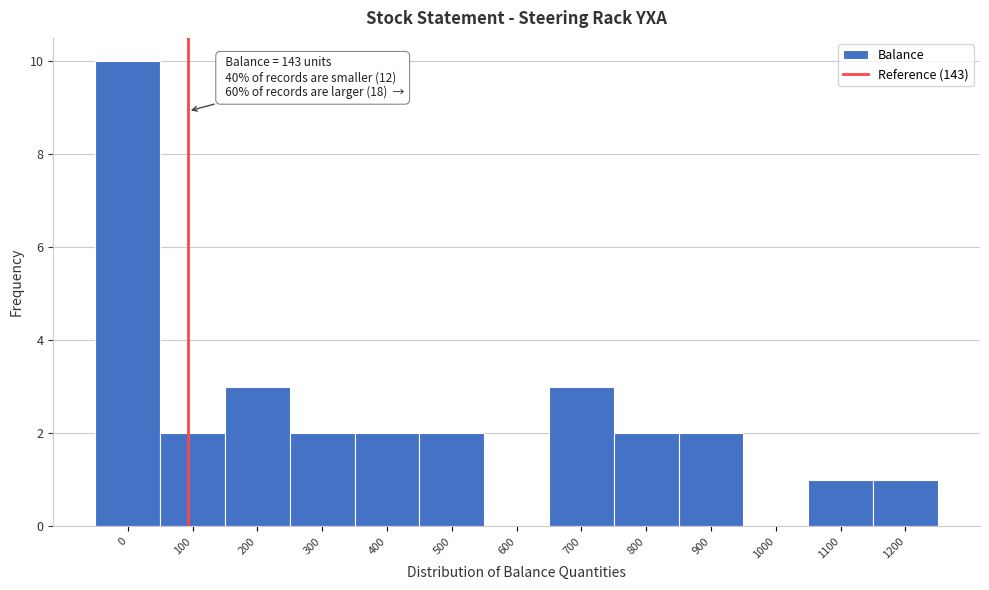

Reading left to right, extract all data points from this chart.

0=10	100=2	200=3	300=2	400=2	500=2	600=0	700=3	800=2	900=2	1000=0	1100=1	1200=1